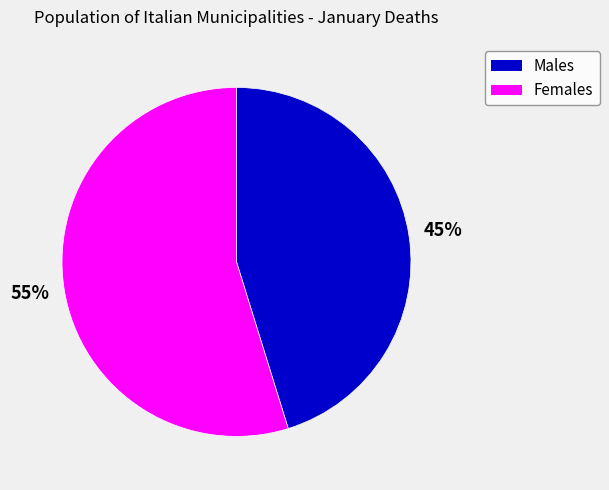

The Females slice represents 69% of the pie. True or false?

False